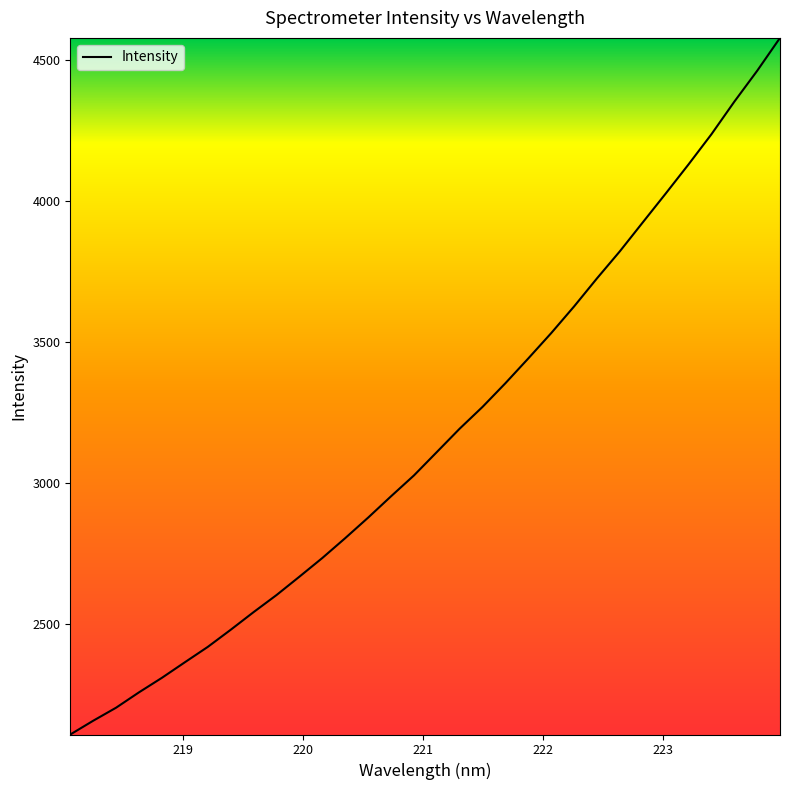

What is the difference between the maximum and minimum values?

2468.5